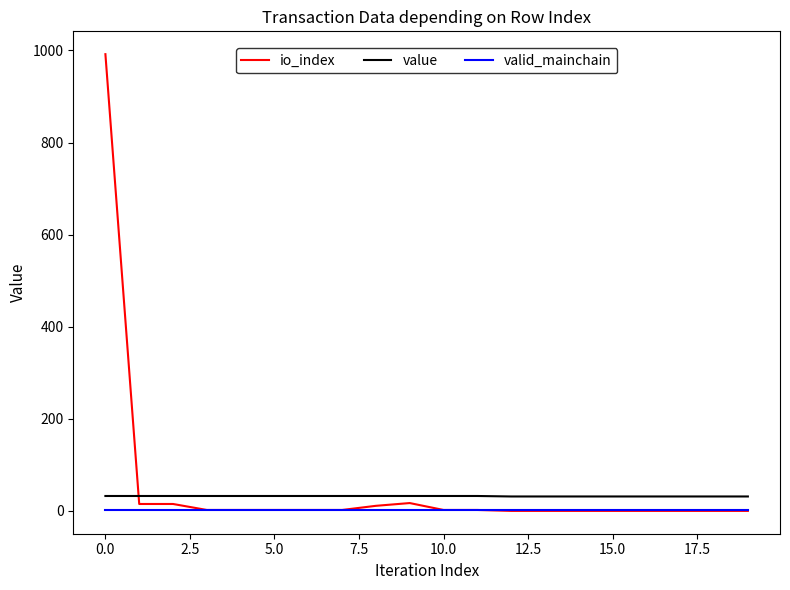

What is the maximum value shown in the chart?

992.0